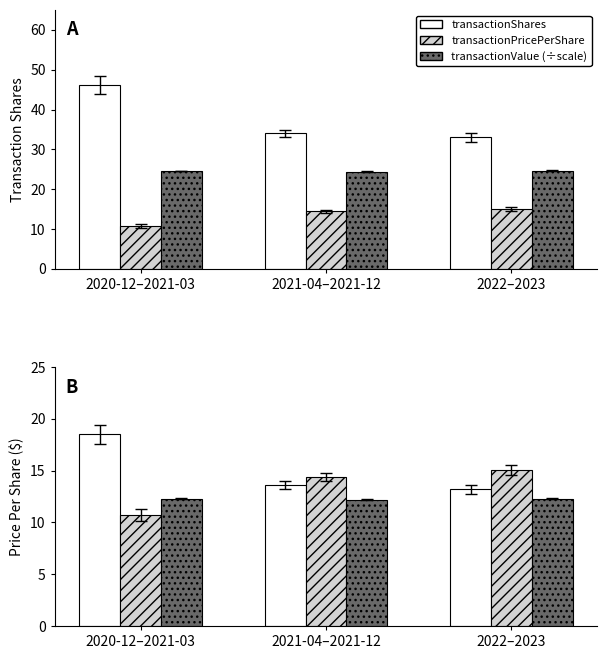

Between 2020-12–2021-03 and 2021-04–2021-12, which series saw the biggest shift?

transactionShares